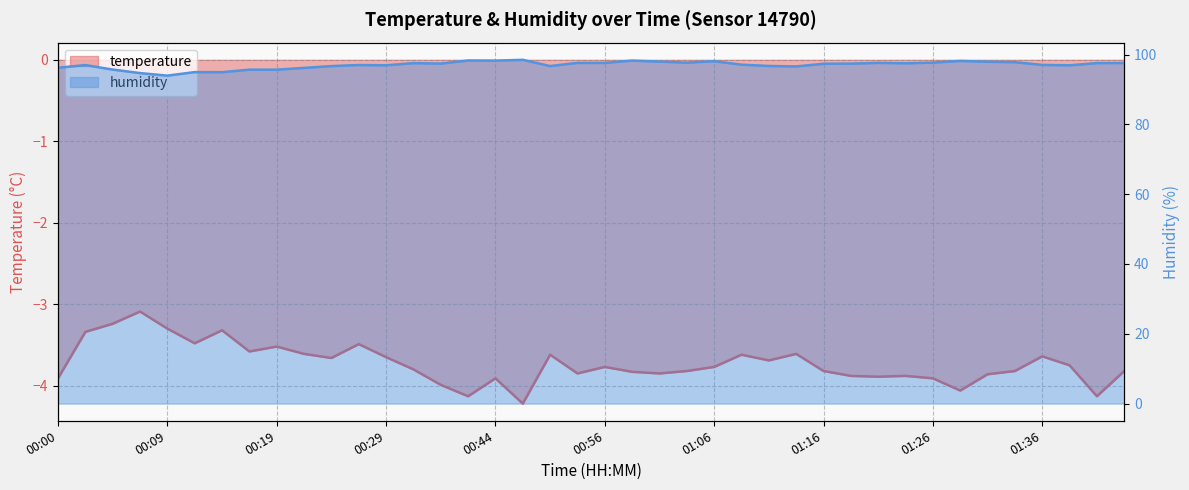

What is the difference between the maximum and minimum values in the humidity series?

4.5